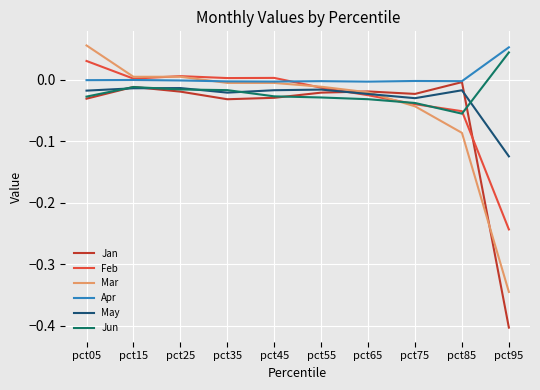

True or false: Apr and May cross at least once.

False